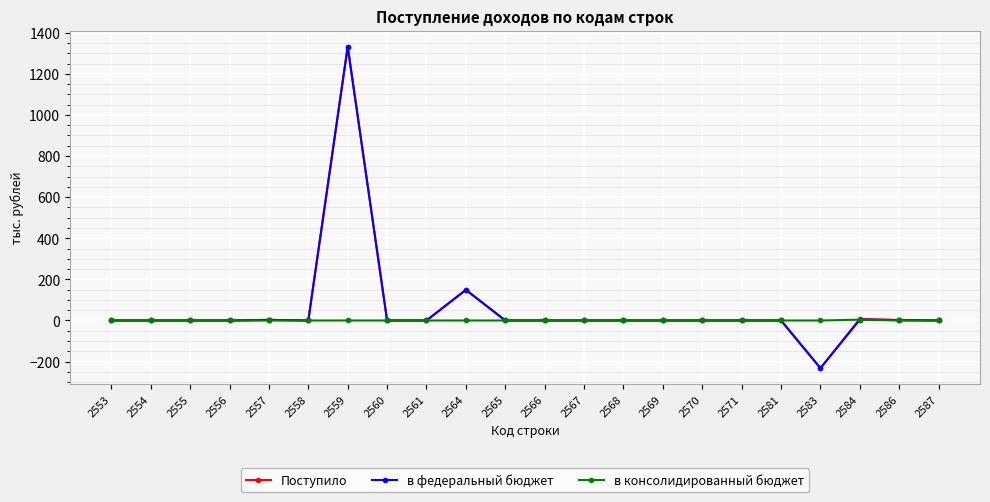

At which category is the sum across all series the highest?

2559